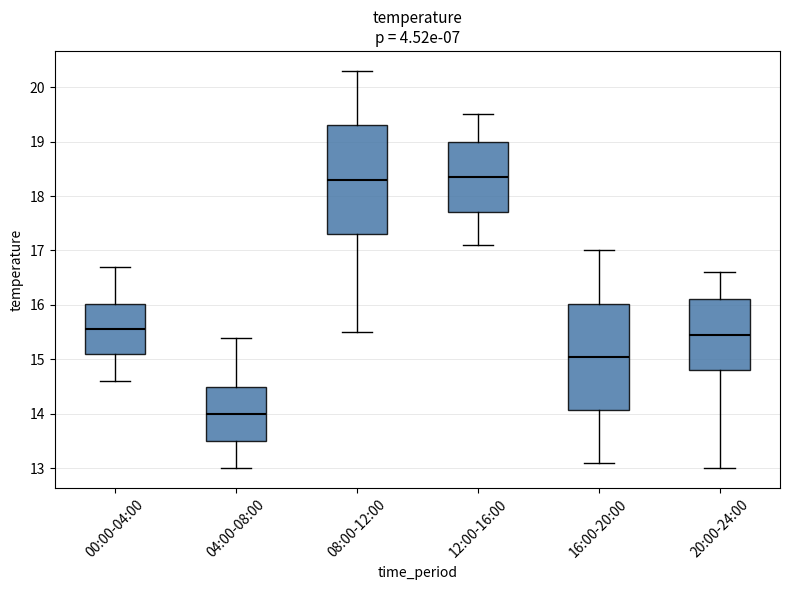

Reading left to right, transcribe this box plot: for each box, give where its median line is, the range the box spans, and where its two whiskers end, as read against the y-axis. The values are not printed on the chart, so give them approximately, as read against the axis.

00:00-04:00: median 15.6, box 15.1 to 16.0, whiskers 14.6 to 16.7
04:00-08:00: median 14.0, box 13.5 to 14.5, whiskers 13.0 to 15.4
08:00-12:00: median 18.3, box 17.3 to 19.3, whiskers 15.5 to 20.3
12:00-16:00: median 18.4, box 17.7 to 19.0, whiskers 17.1 to 19.5
16:00-20:00: median 15.1, box 14.1 to 16.0, whiskers 13.1 to 17.0
20:00-24:00: median 15.5, box 14.8 to 16.1, whiskers 13.0 to 16.6